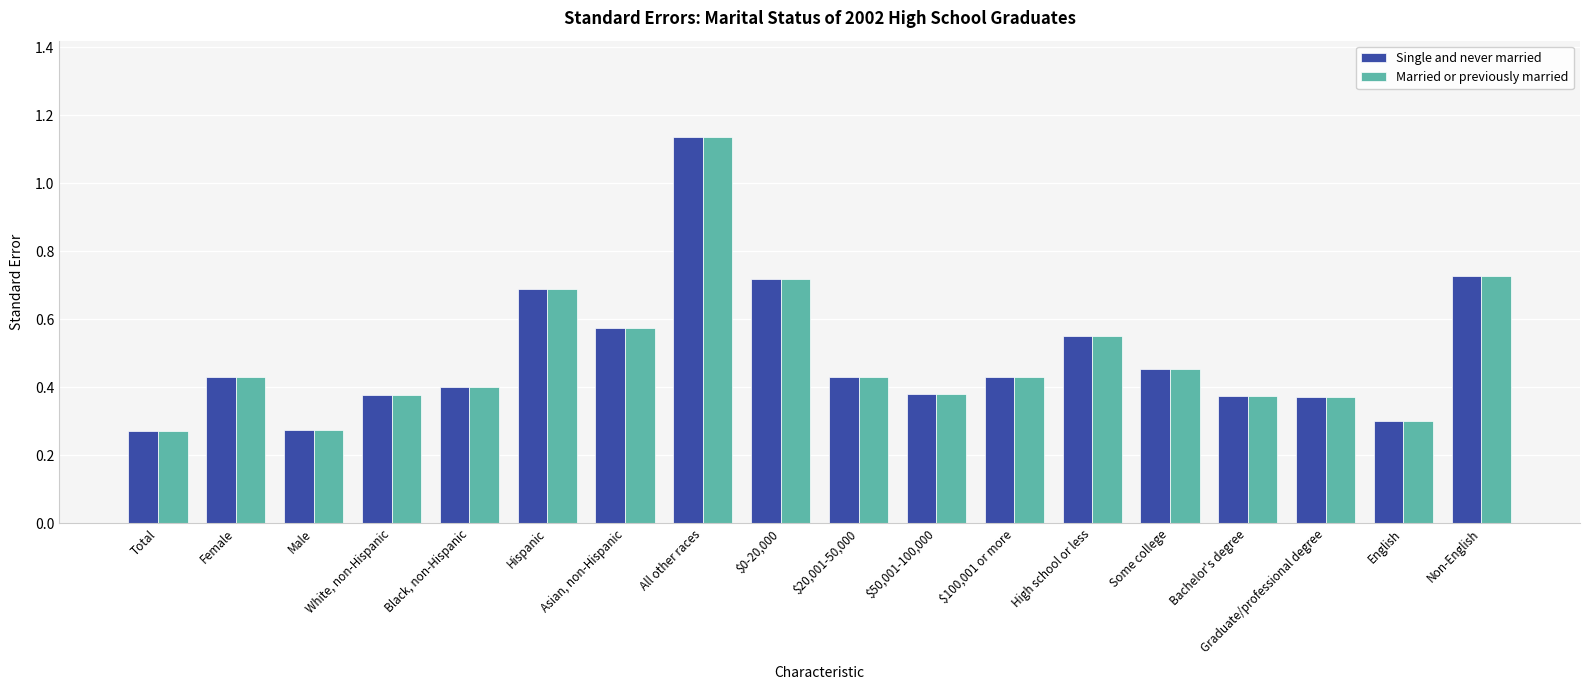

At which label does Married or previously married reach its peak?

All other races